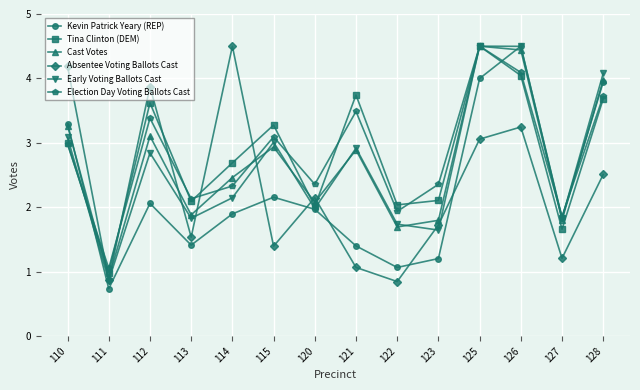

The value of Election Day Voting Ballots Cast at 128 is 6.1. True or false?

False